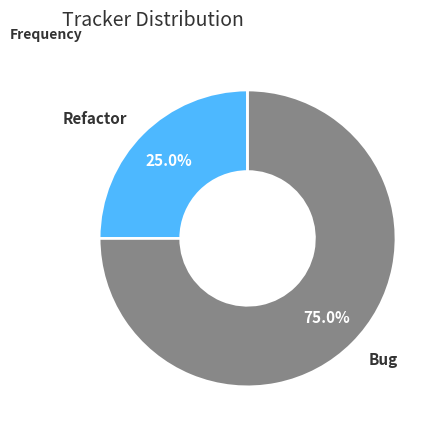

What portion of the pie excludes Bug?

25.0%